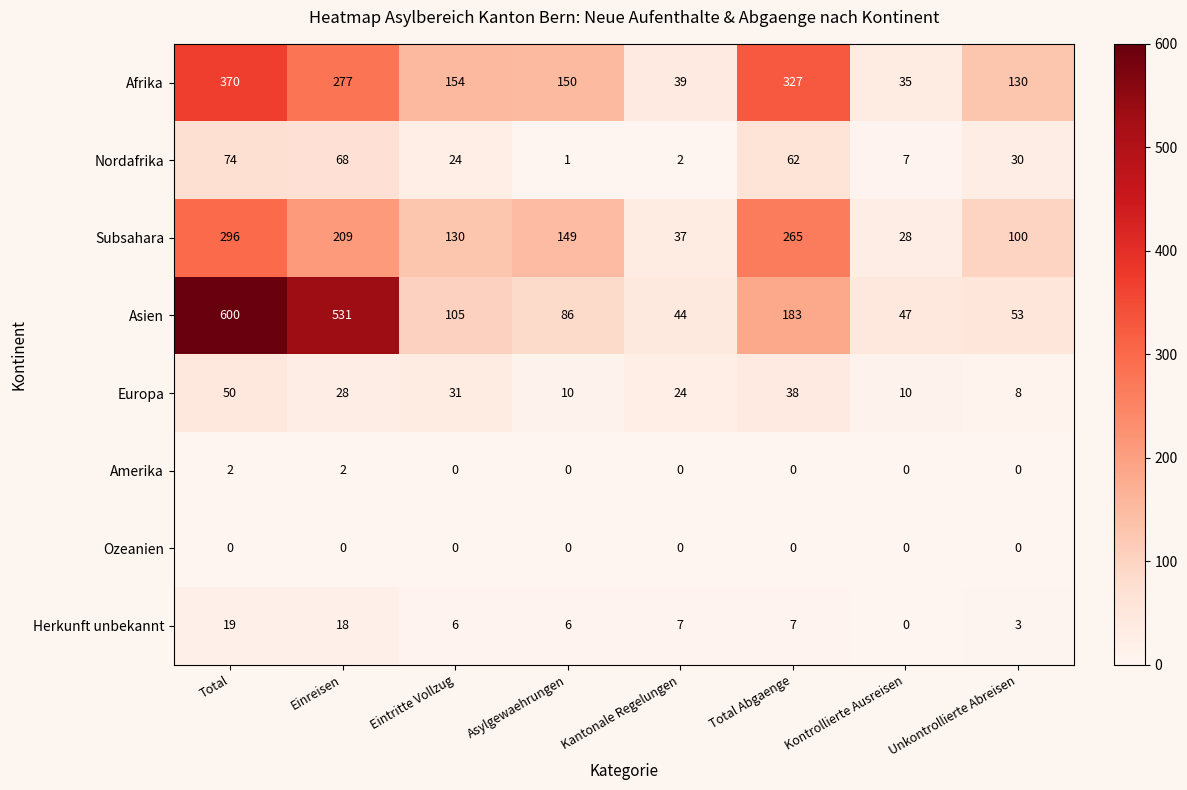

True or false: Europa has a value of 38 at Total Abgaenge.

True